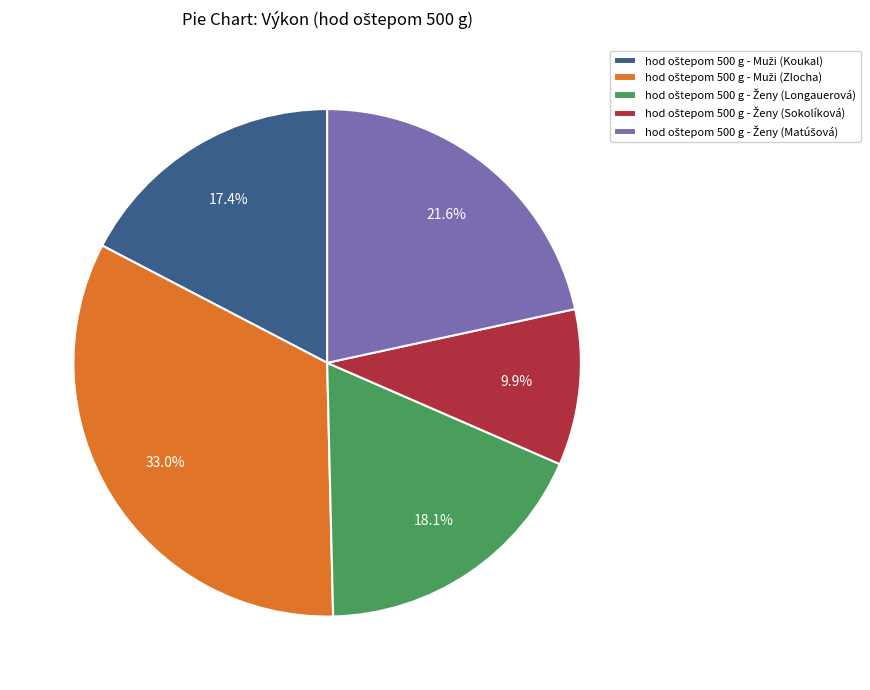

Is there any slice that represents more than half of the pie?

No